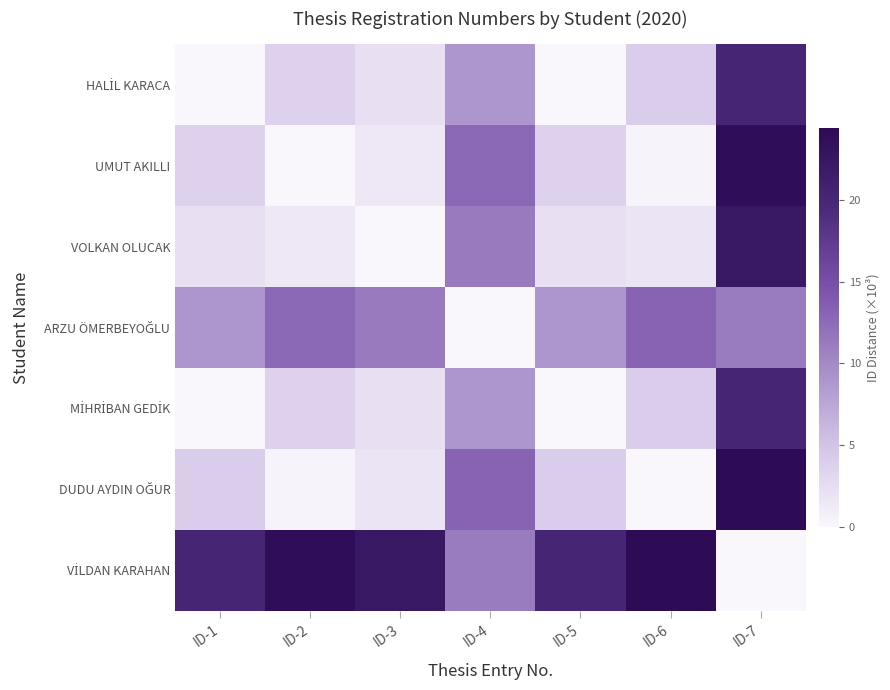

Which series changed the most between ID-5 and ID-7?

UMUT AKILLI